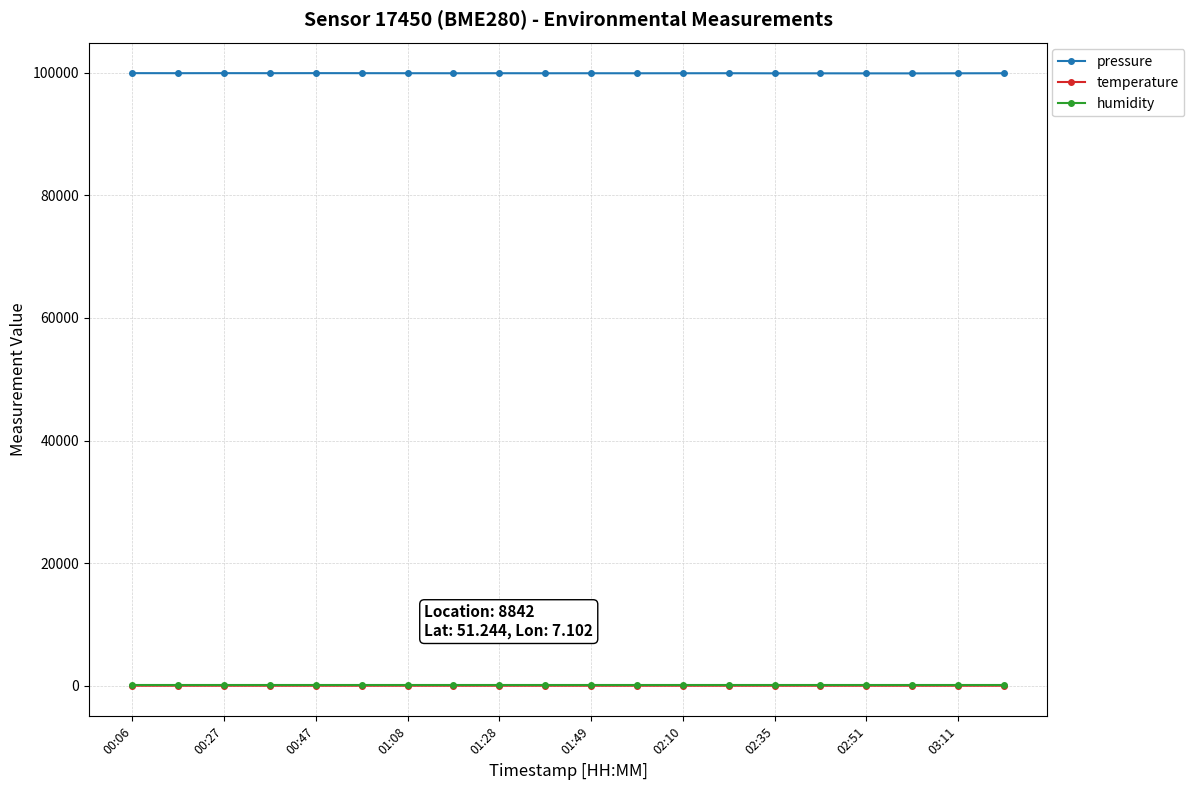

How many lines are shown in the chart?

3